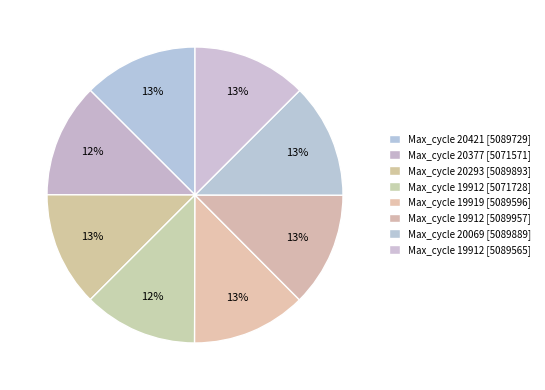

How many segments does this pie chart have?

8